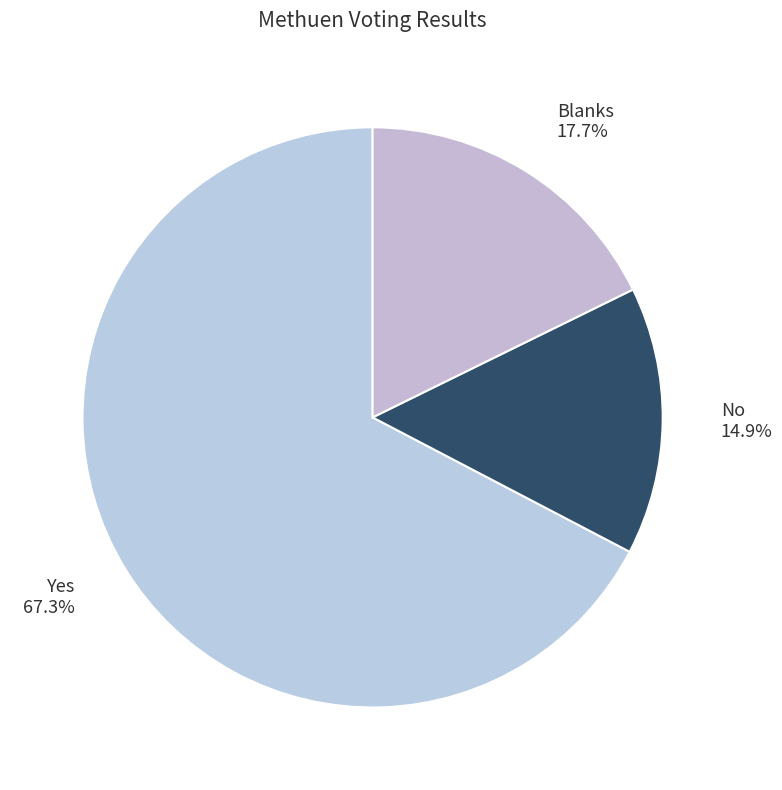

What portion of the pie excludes No?

85.1%